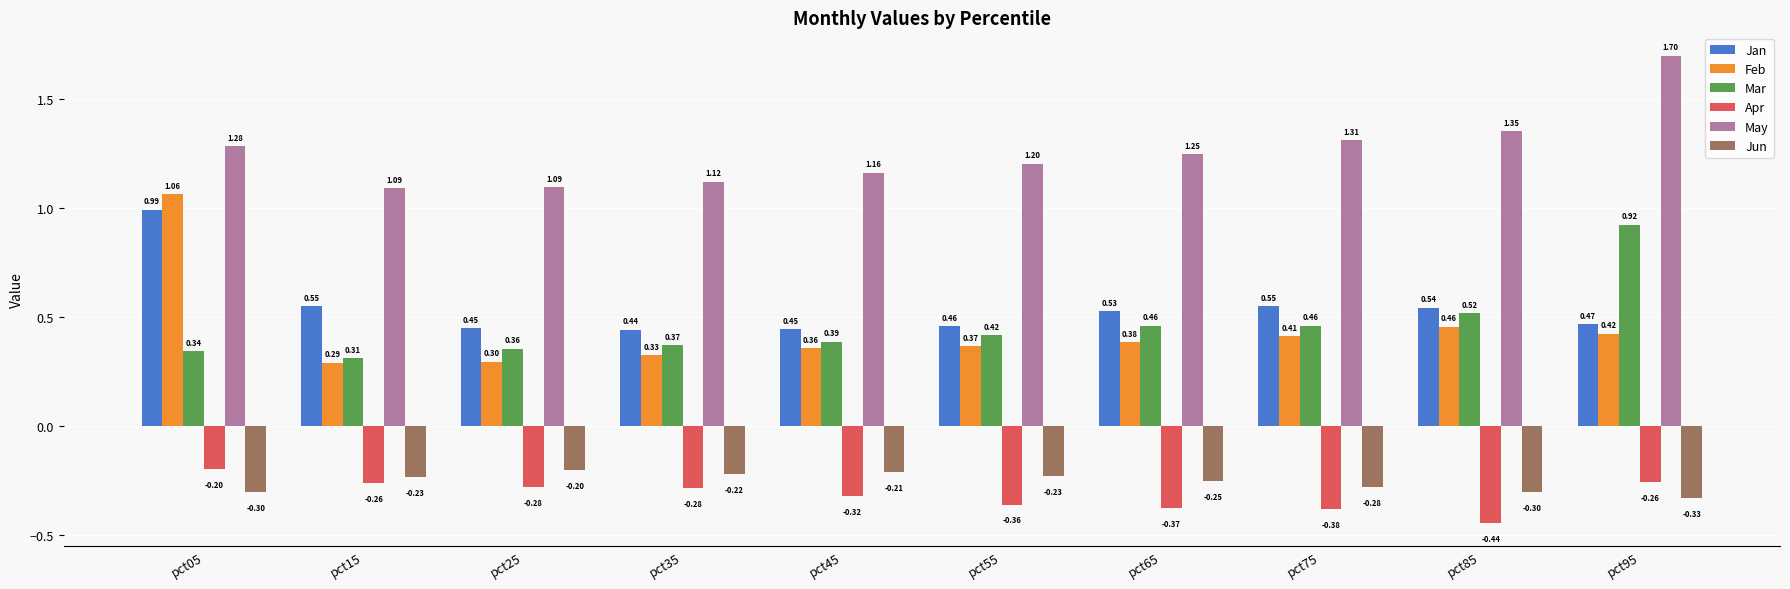

What is the spread (max minus min) of values at pct05?

1.6